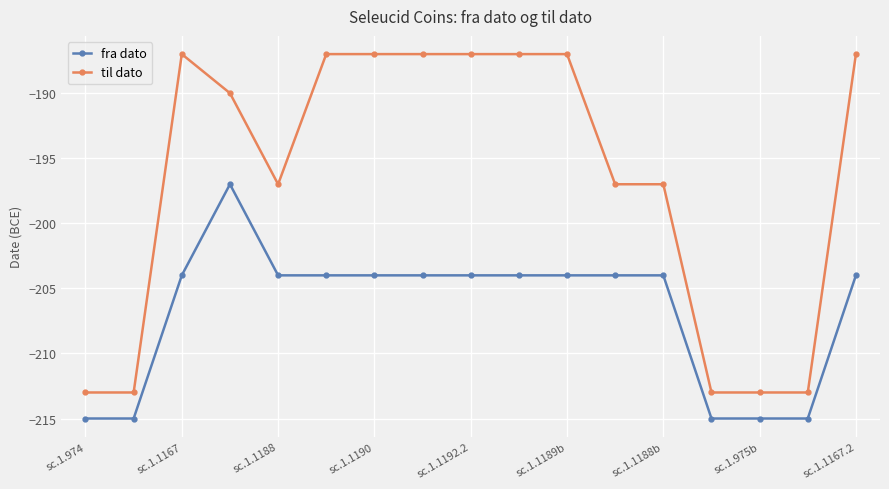

Which series has the largest total across all categories?

til dato